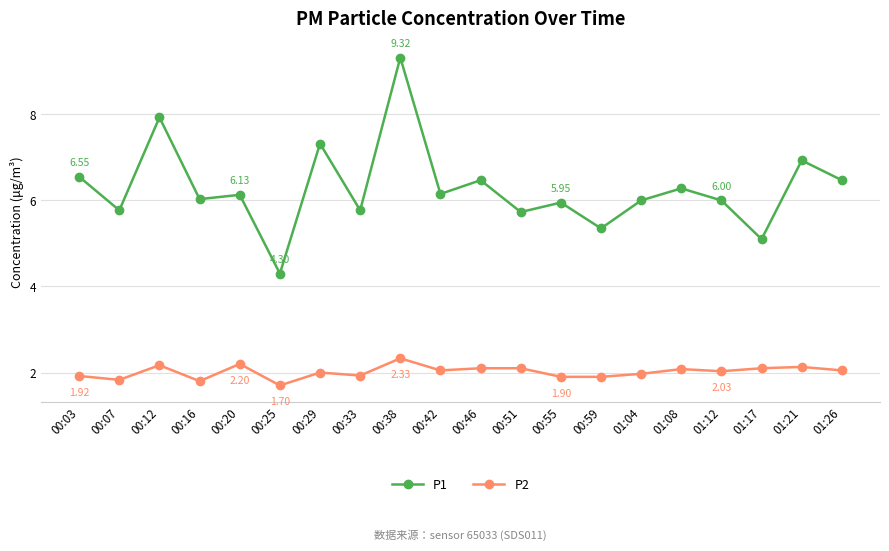

Which series has the largest total across all categories?

P1